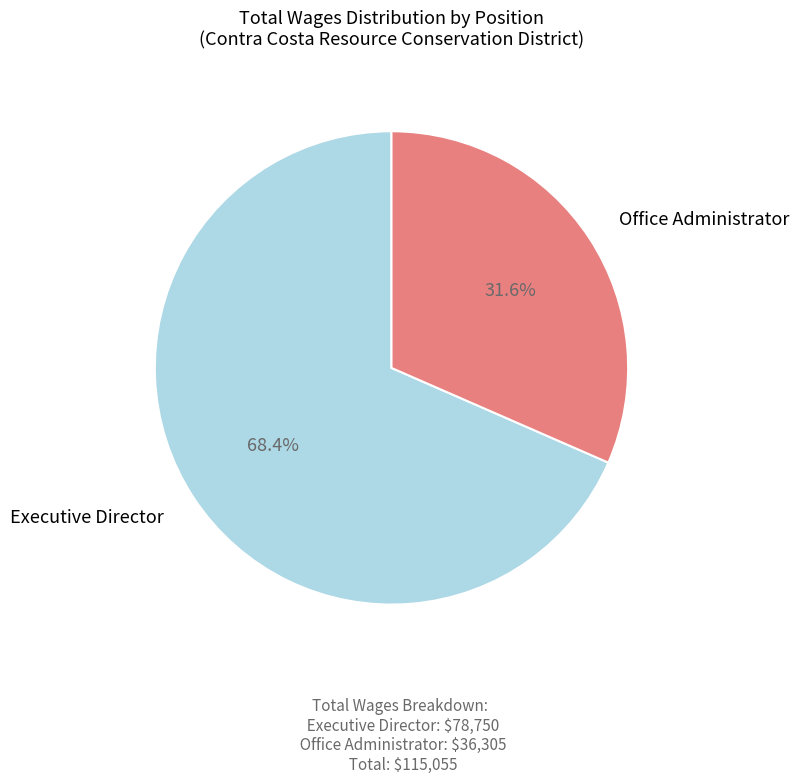

Is there a majority slice in this chart?

Yes